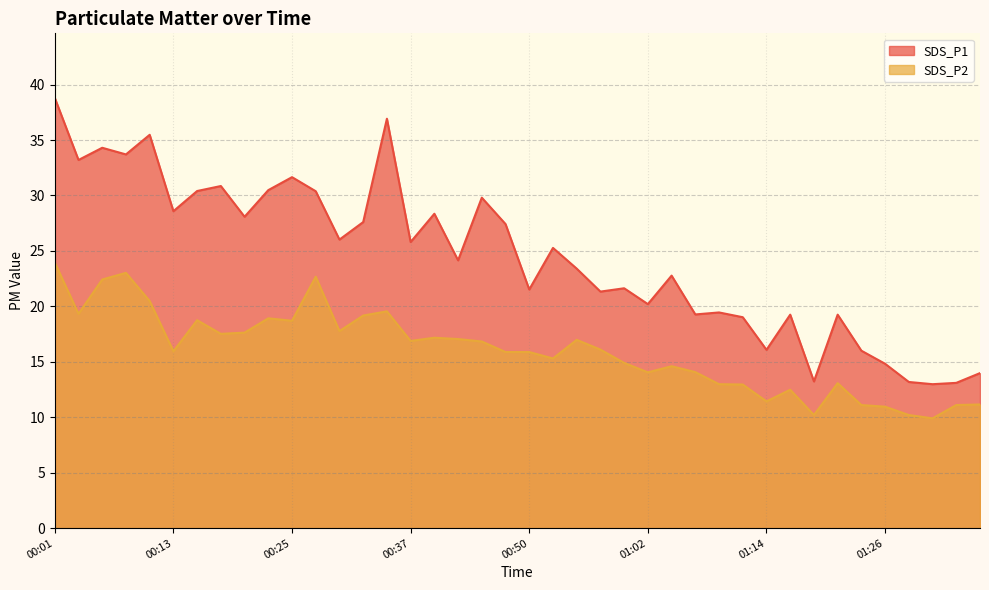

At which label does SDS_P1 reach its peak?

00:01